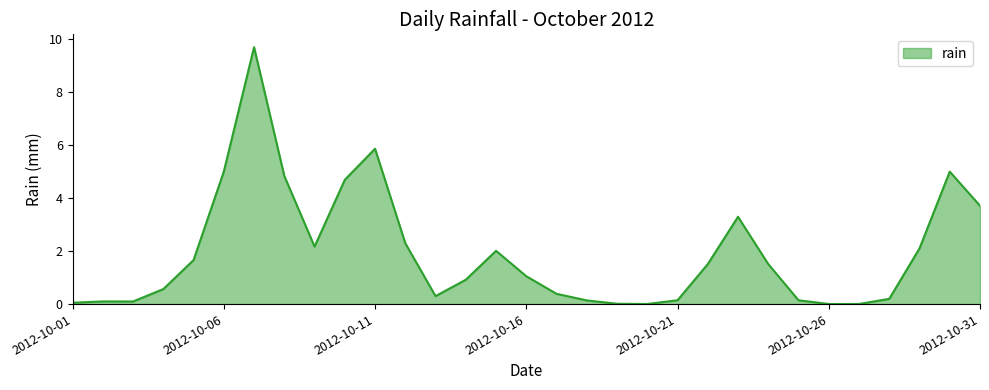

What is the difference between the maximum and minimum values?

9.7